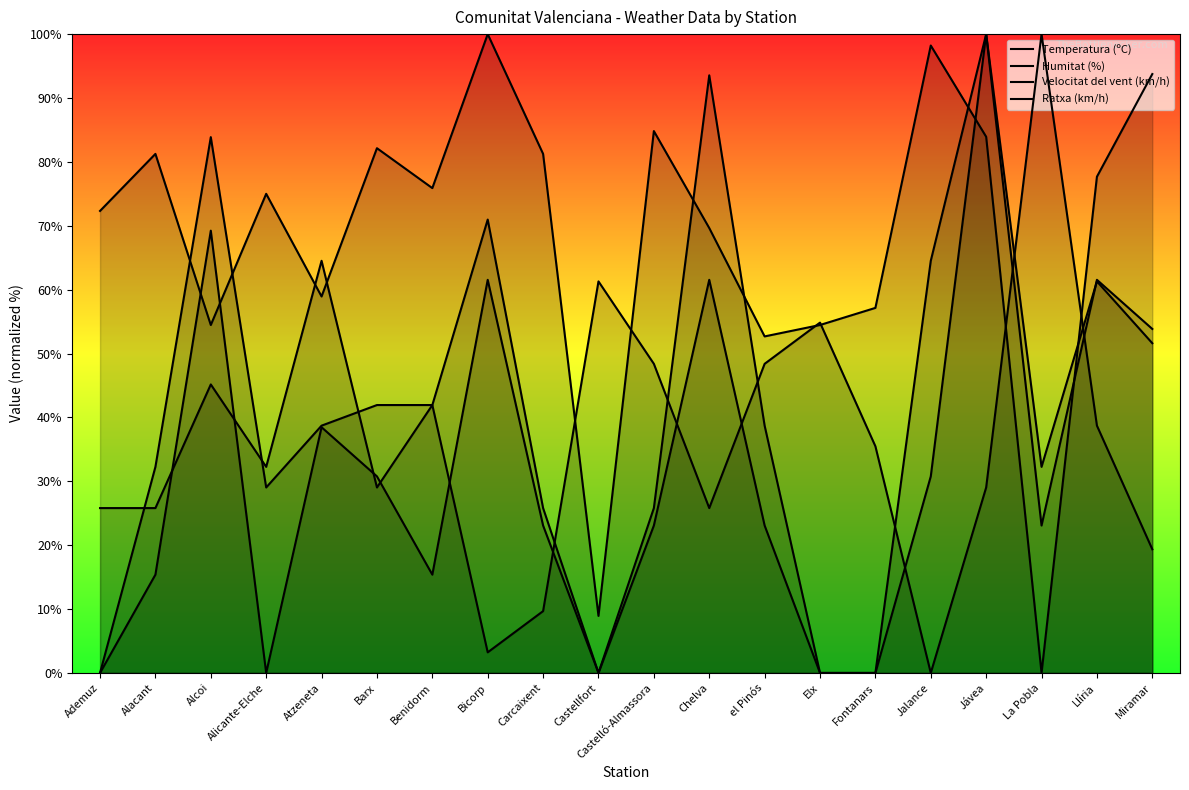

Reading left to right, list all the values displayed in this chart.

Temperatura (ºC): 72.3	81.3	54.5	75.0	58.9	82.1	75.9	100.0	81.3	8.9	84.8	69.6	52.7	54.5	57.1	98.2	83.9	0.0	77.7	93.8
Humitat (%): 25.8	25.8	45.2	32.3	64.5	29.0	41.9	3.2	9.7	61.3	48.4	25.8	48.4	54.8	35.5	0.0	29.0	100.0	38.7	19.4
Velocitat del vent (km/h): 0.0	15.4	69.2	0.0	38.5	30.8	15.4	61.5	23.1	0.0	23.1	61.5	23.1	0.0	0.0	30.8	100.0	23.1	61.5	53.8
Ratxa (km/h): 0.0	32.3	83.9	29.0	38.7	41.9	41.9	71.0	25.8	0.0	25.8	93.5	38.7	0.0	0.0	64.5	100.0	32.3	61.3	51.6